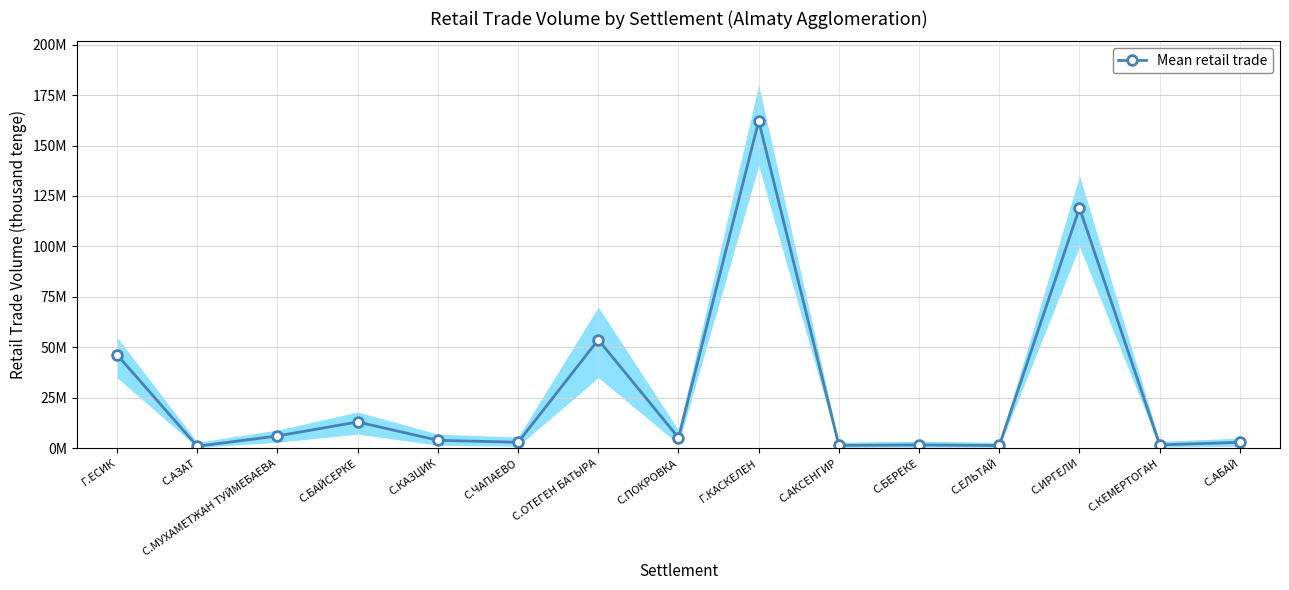

What is the difference between the maximum and minimum values?

161225235